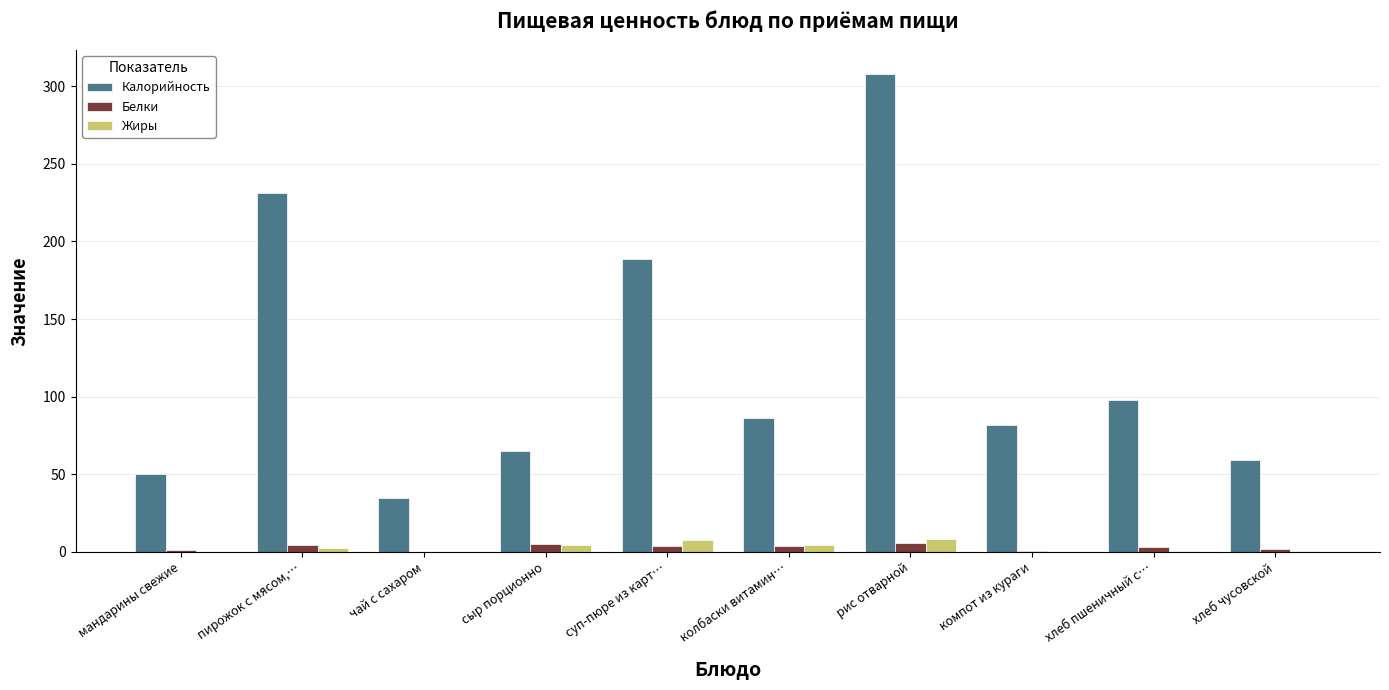

How many distinct data groups are displayed?

3